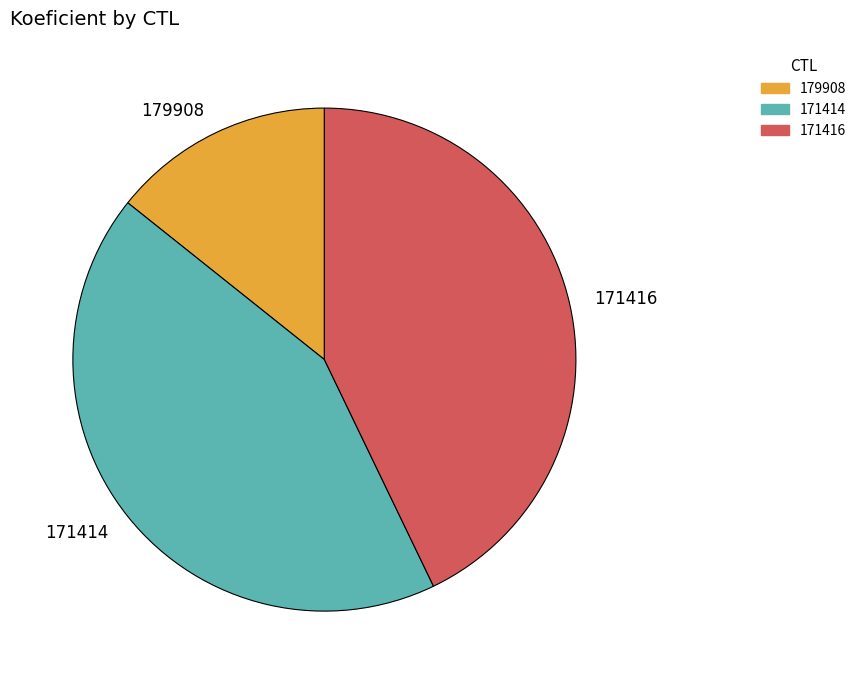

How many segments does this pie chart have?

3